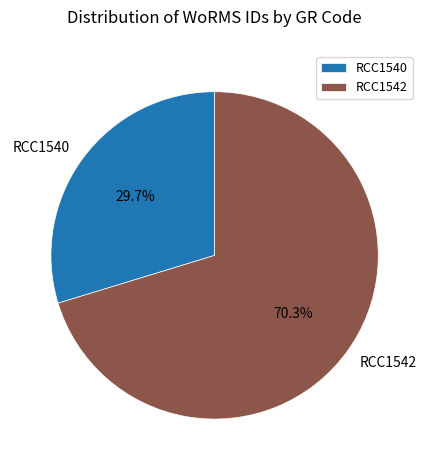

Which category has the biggest portion of the pie?

RCC1542